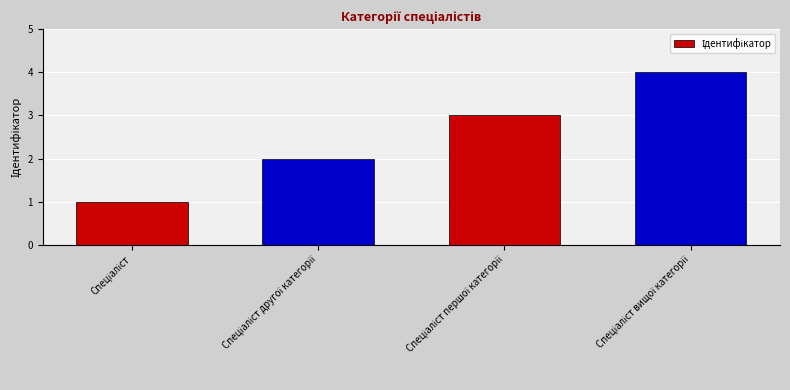

Does the chart contain any negative values?

No